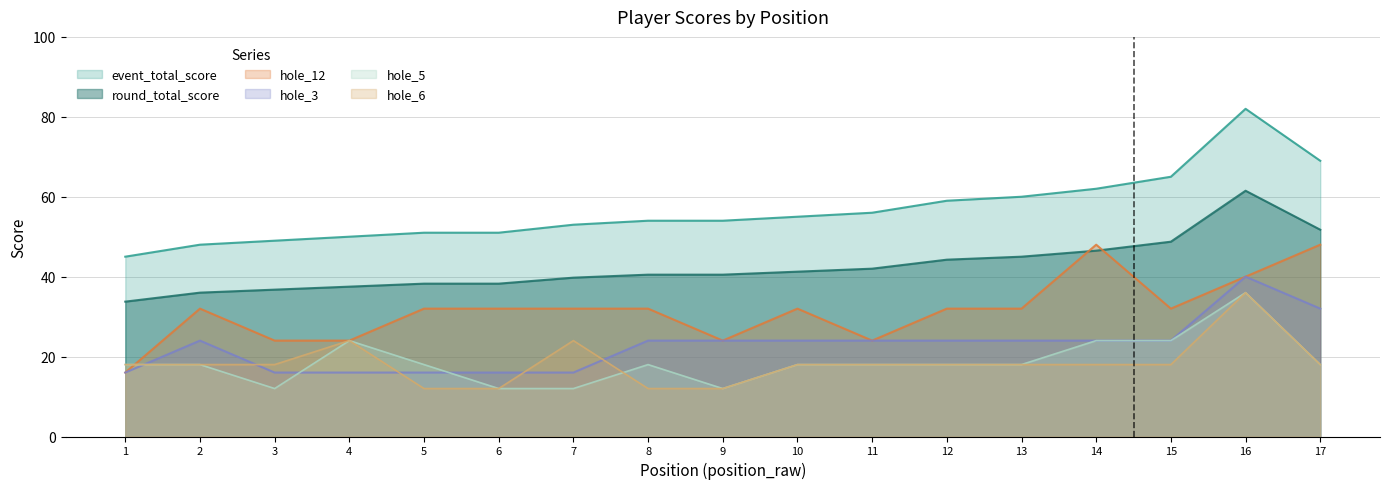

What is the total value across all series at 6?

161.2